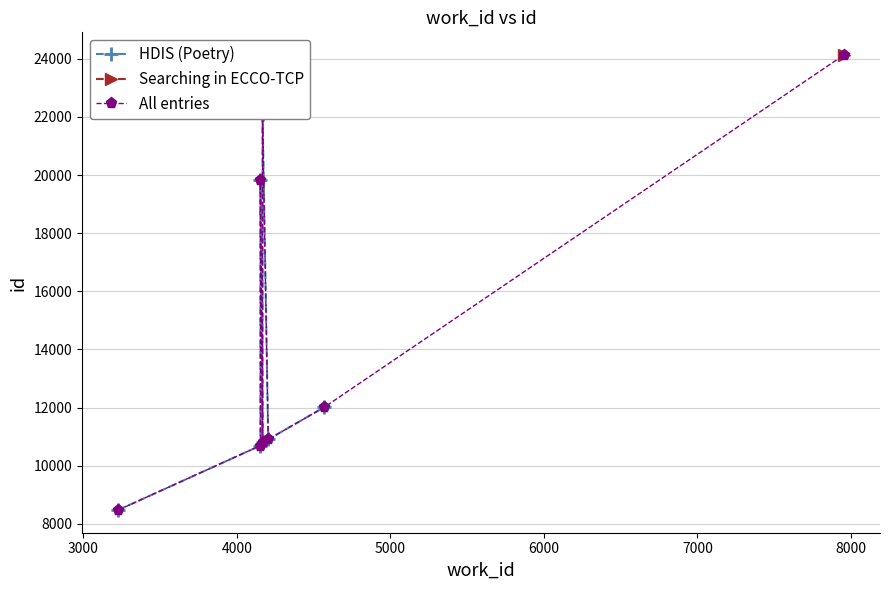

Is the value of id at 10904 greater than the value of work_id at 12014?

Yes